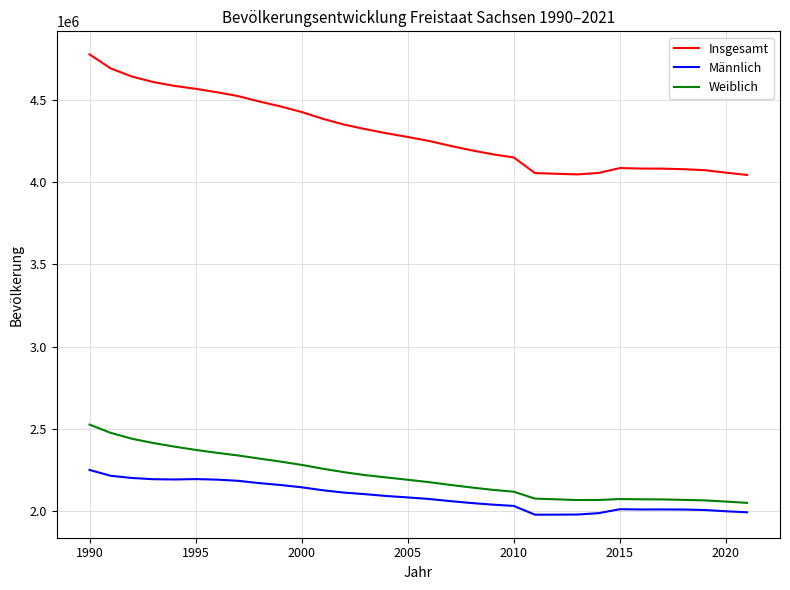

True or false: Insgesamt and Weiblich cross at least once.

False